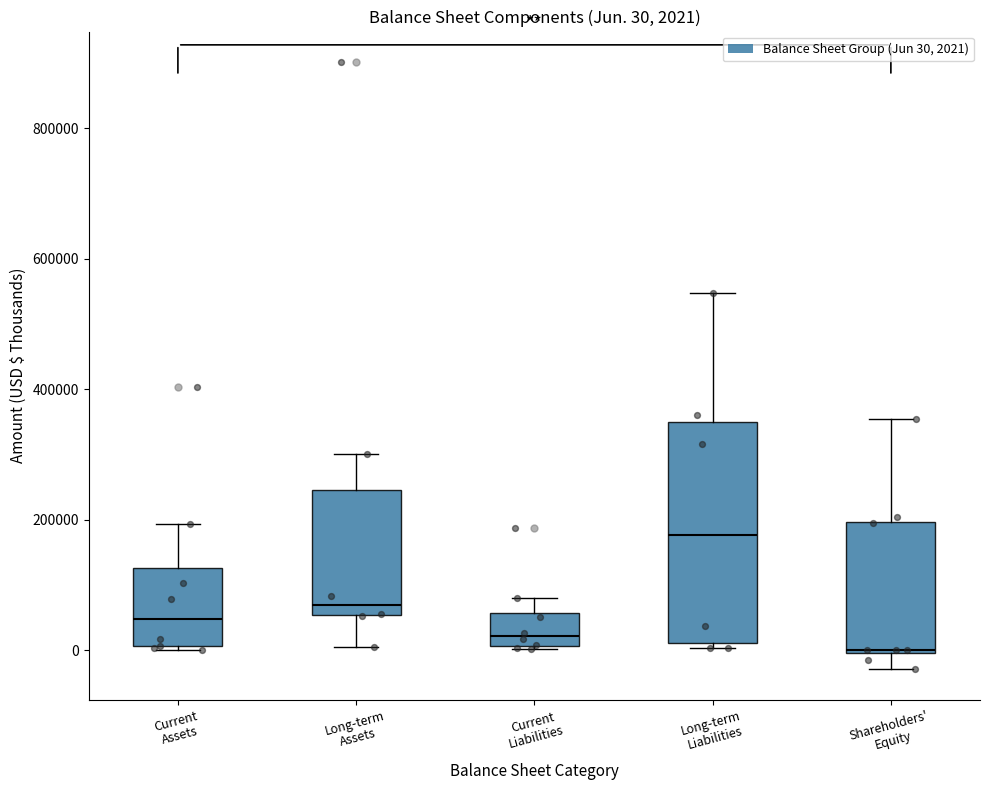

Which box is the tallest, from its lower edge to its upper edge?

Long-term Liabilities